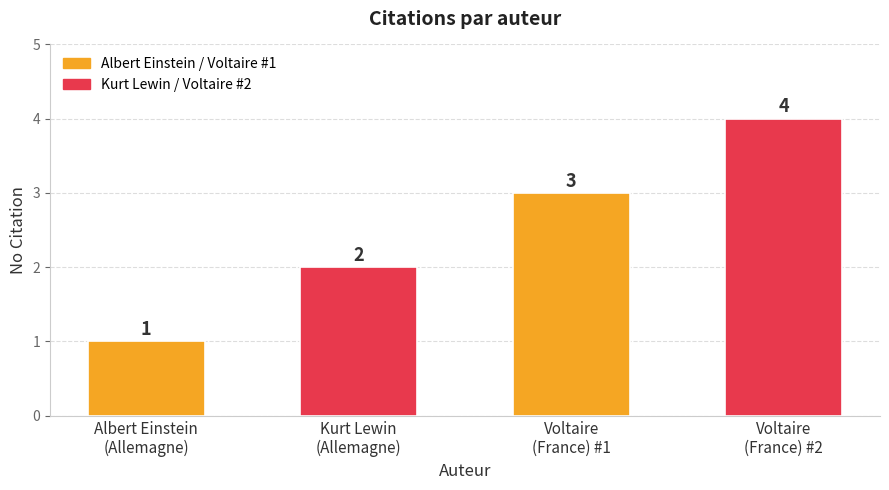

What is the minimum value shown in the chart?

1